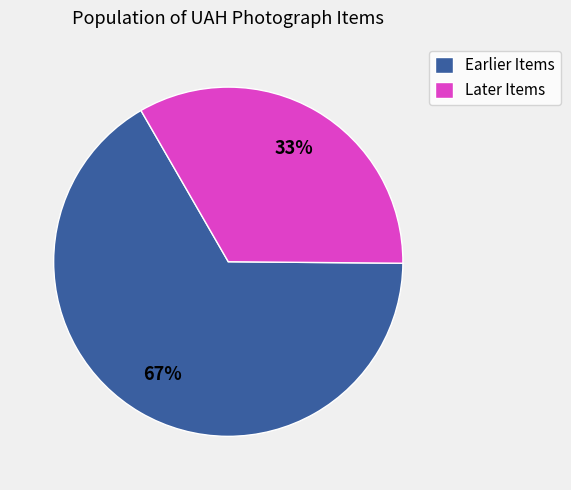

The Later Items slice represents 43% of the pie. True or false?

False